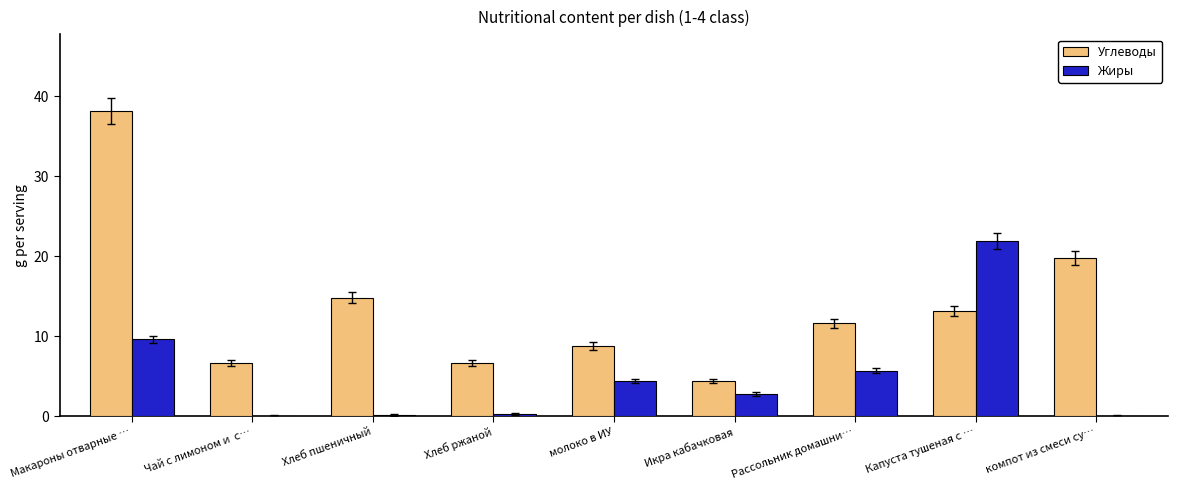

Is it true that Углеводы equals 11.5 at молоко в ИУ?

False